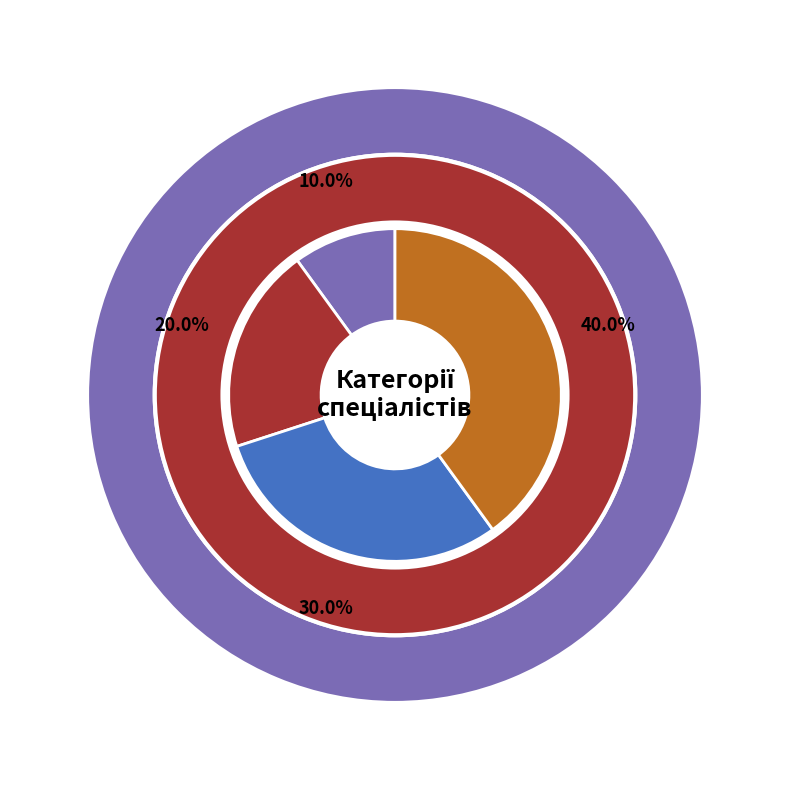

What percentage is the Спеціаліст вищої категорії slice, to the nearest percent?

40%